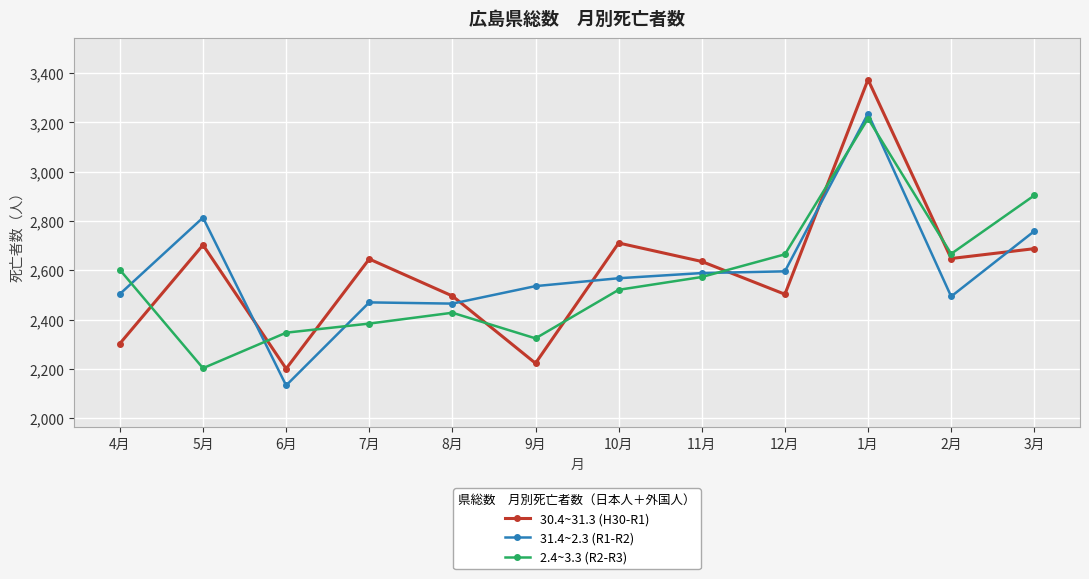

At which category is the sum across all series the highest?

1月